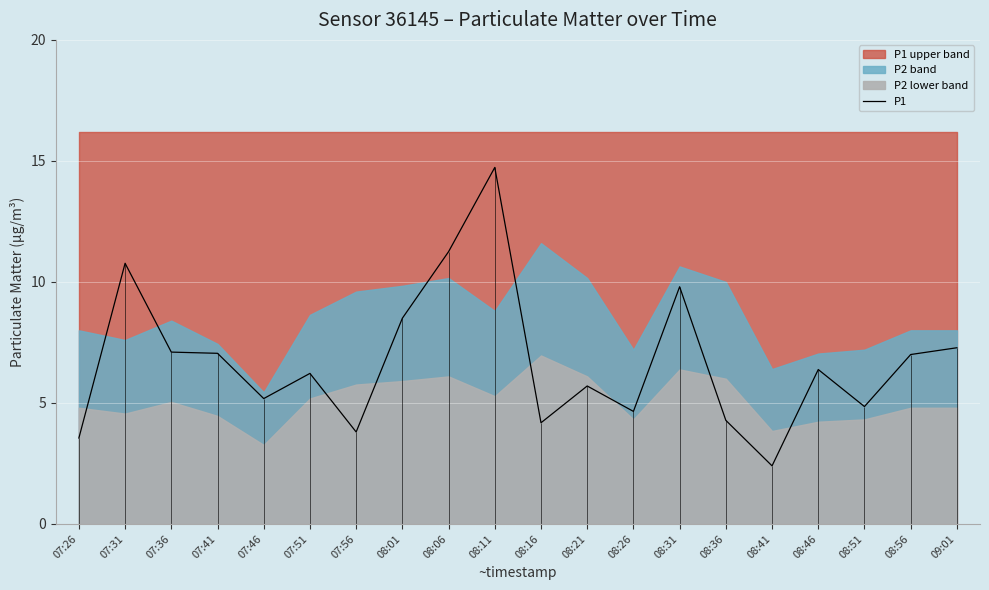

Reading right to left, what are all the values shown in this chart?

09:01=7.3	08:56=7.0	08:51=4.8	08:46=6.4	08:41=2.4	08:36=4.3	08:31=9.8	08:26=4.7	08:21=5.7	08:16=4.2	08:11=14.7	08:06=11.2	08:01=8.5	07:56=3.8	07:51=6.2	07:46=5.2	07:41=7.0	07:36=7.1	07:31=10.8	07:26=3.5